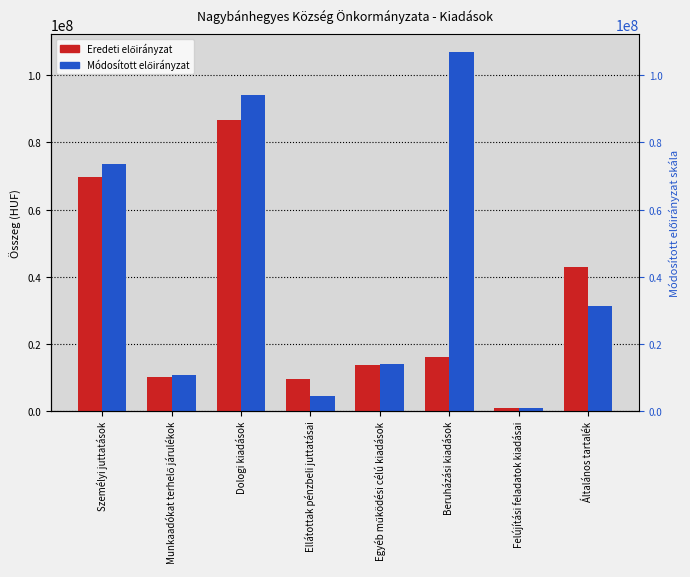

At which label does 2020. évi módosított előirányzat first exceed 31223268?

Személyi juttatások